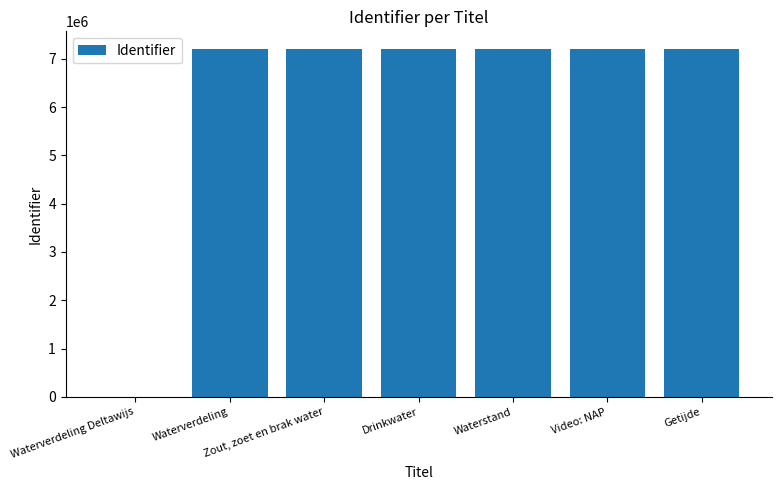

What is the sum of all values?

43244022